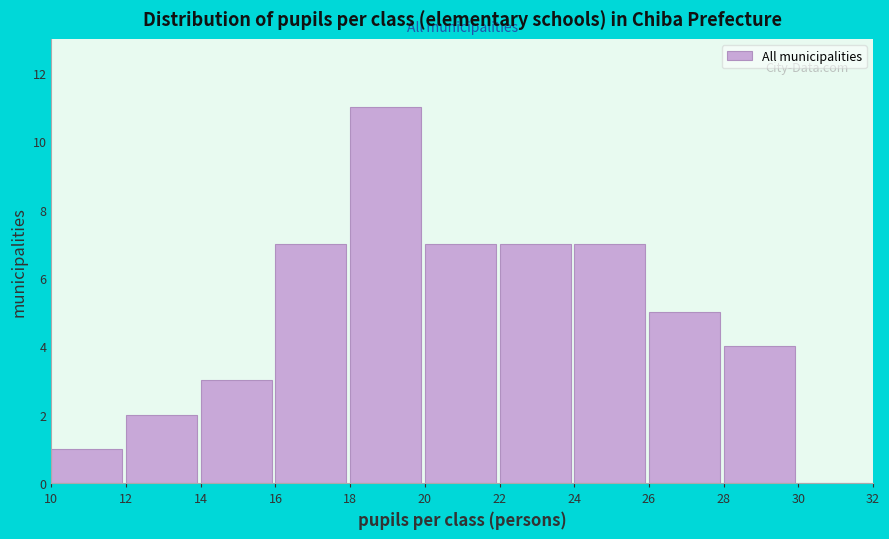

Over which range of the x-axis is the bar tallest?

18 to 20